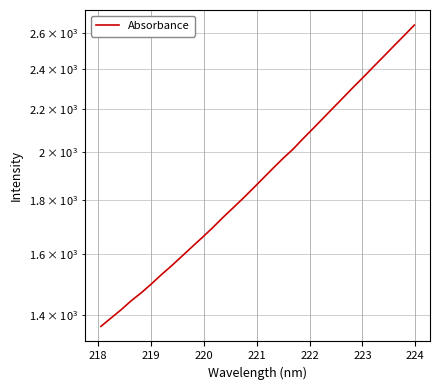

Reading right to left, list all the values displayed in this chart.

2643.8	2584.2	2527.1	2470.2	2415.4	2361.0	2309.3	2257.1	2206.4	2156.7	2108.1	2061.5	2014.2	1973.3	1930.6	1887.9	1846.1	1806.1	1768.2	1731.6	1693.6	1658.6	1625.3	1592.3	1559.9	1530.0	1498.9	1469.9	1444.3	1416.0	1390.5	1365.3